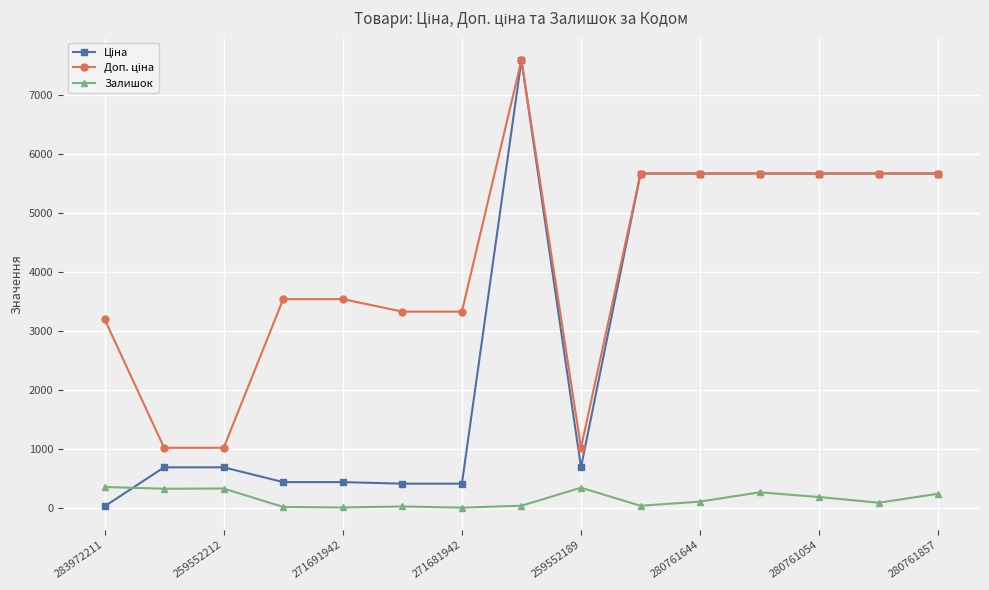

What is the value of the Залишок point at the 13th from the left?

190.0